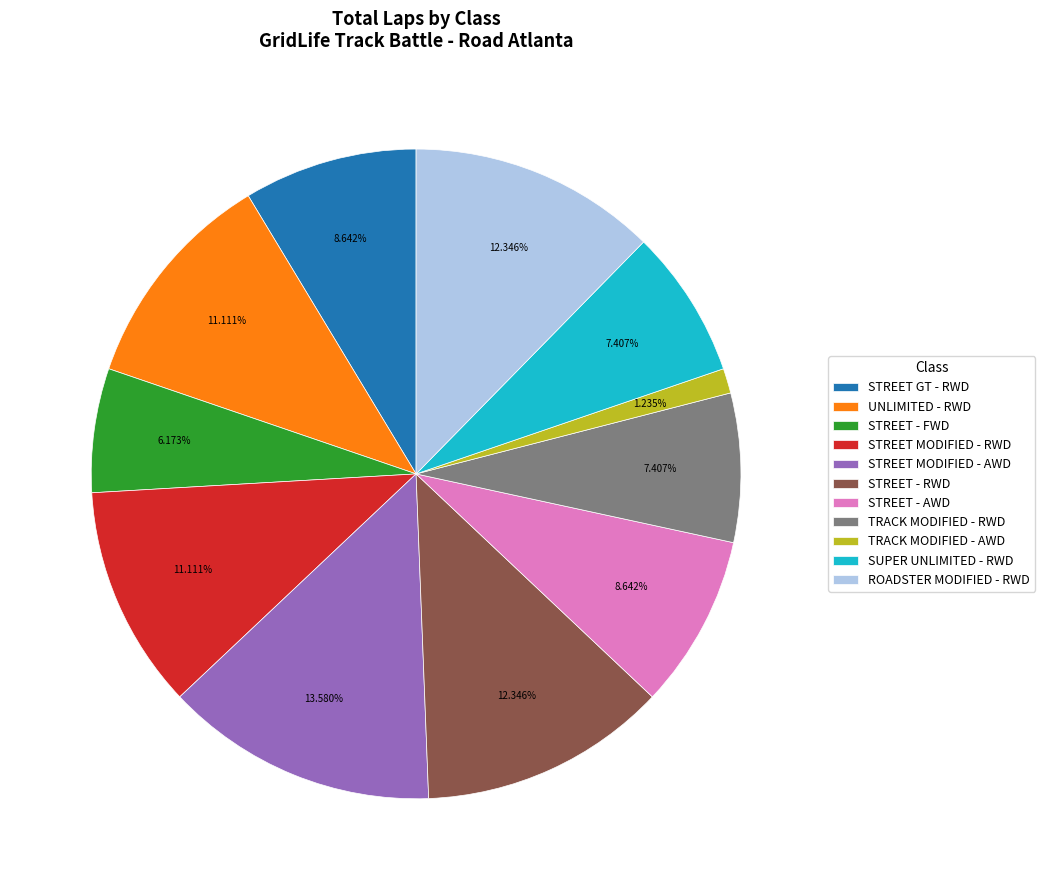

What percentage is the UNLIMITED - RWD slice, to the nearest percent?

11%